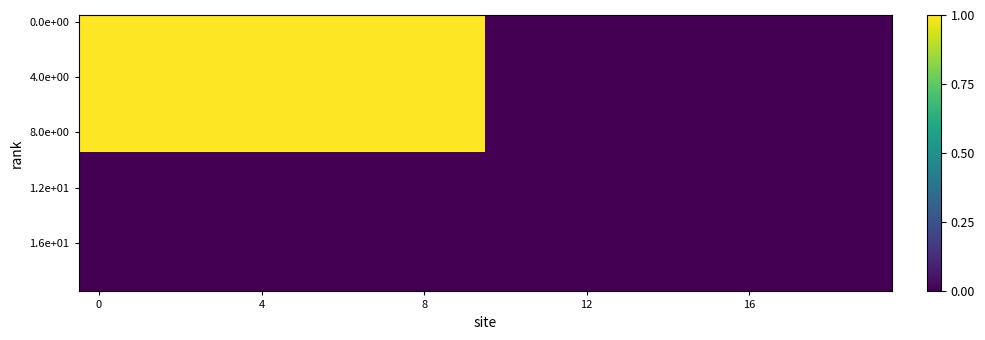

Count the number of data series in this chart.

20